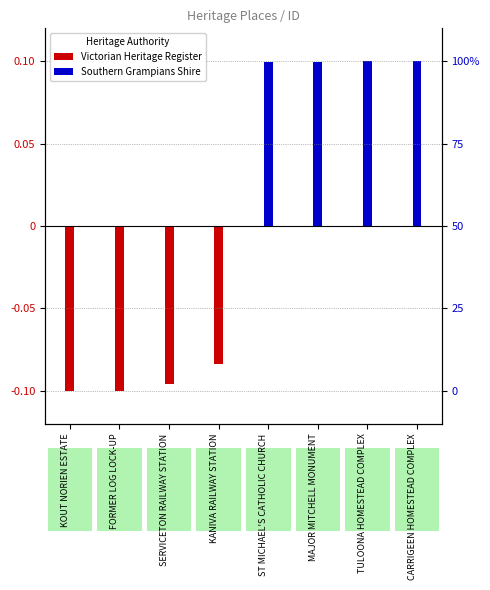

Rank the series at KANIVA RAILWAY STATION from highest to lowest value.

Southern Grampians Shire, Victorian Heritage Register